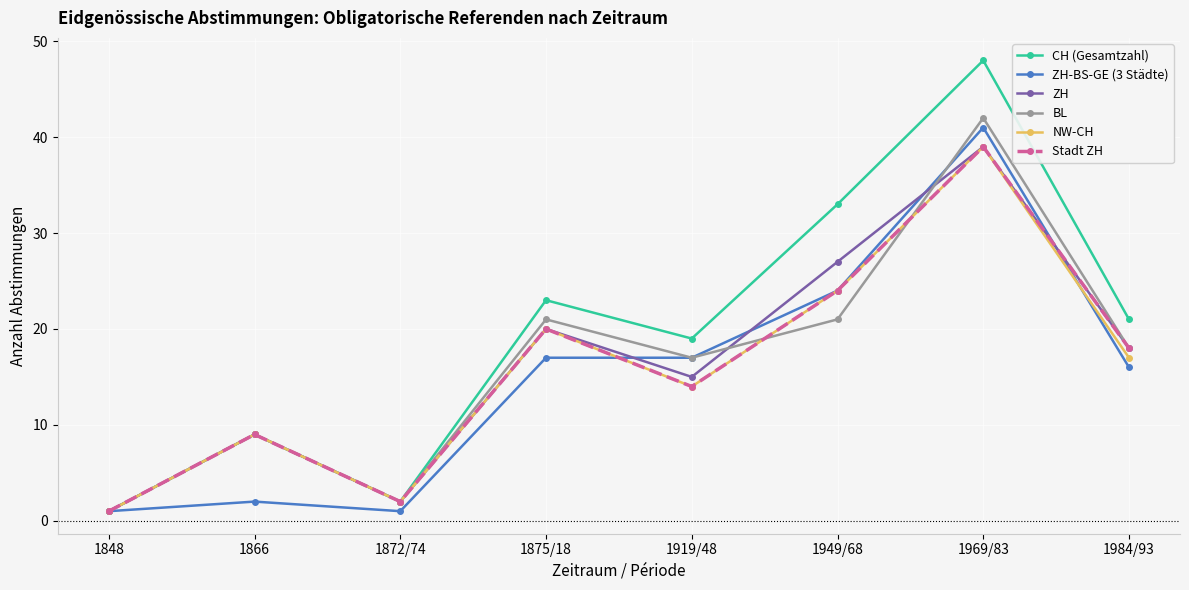

How many lines are shown in the chart?

6